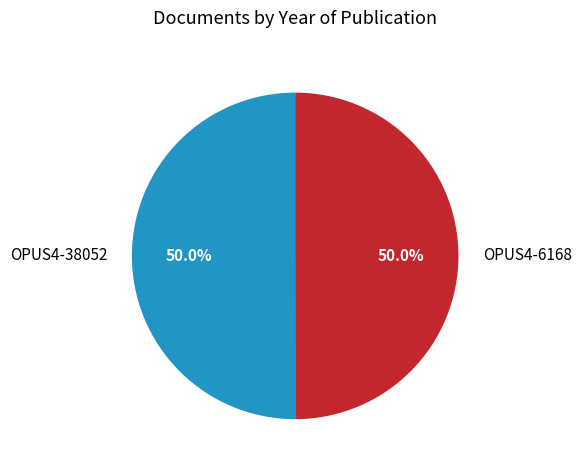

To the nearest percent, what percentage of the pie is OPUS4-6168?

50%